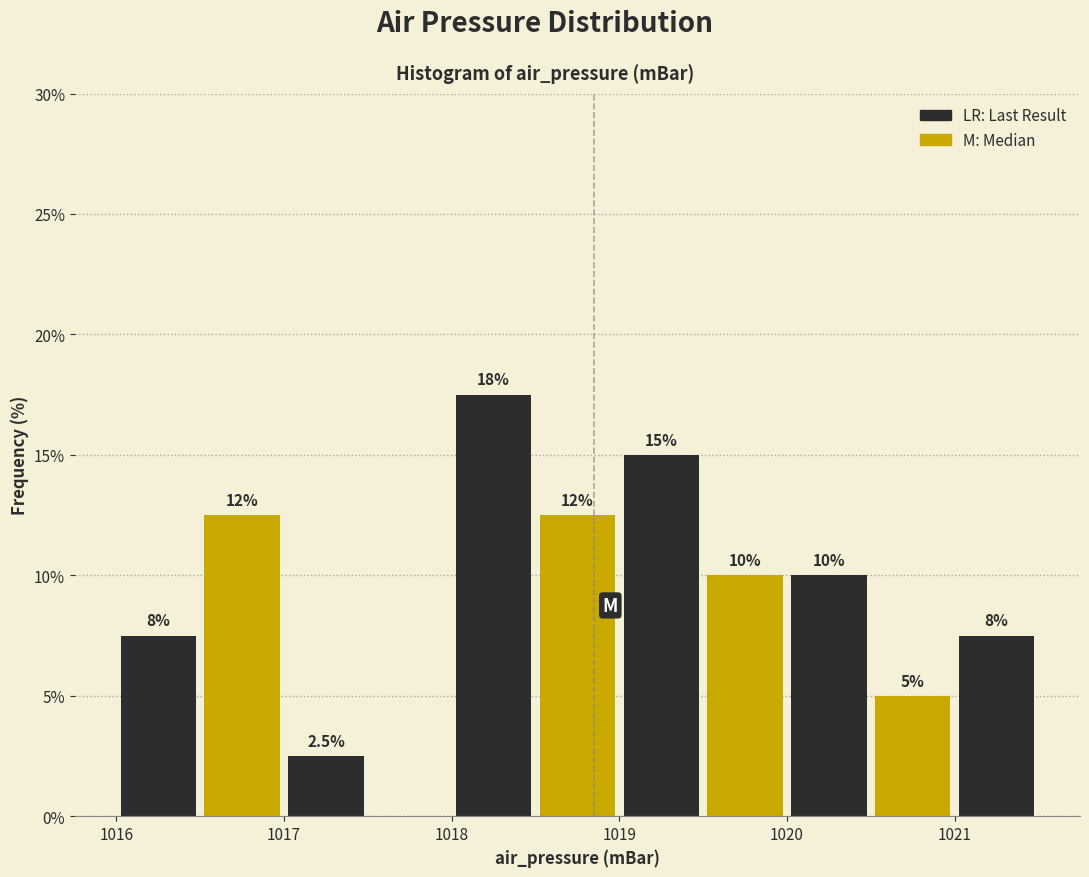

Which range on the x-axis has the tallest bar?

1018.0 to 1018.5